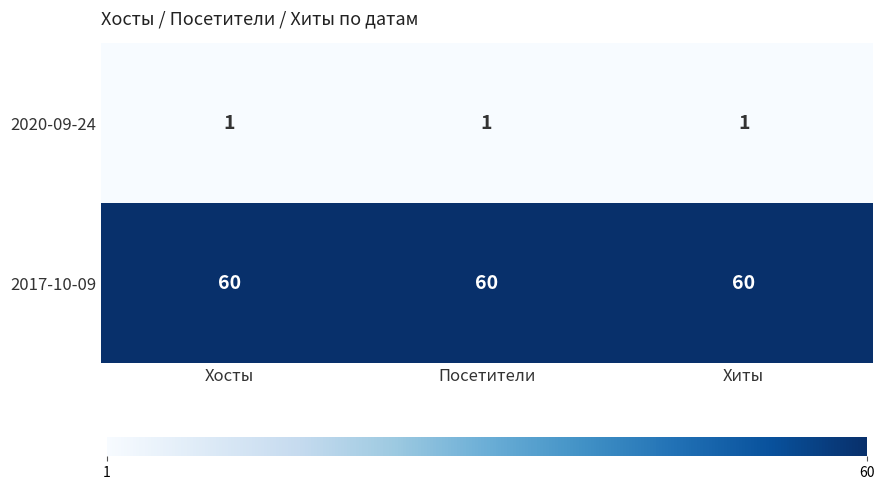

What is the difference between the highest and lowest values at Хосты?

59